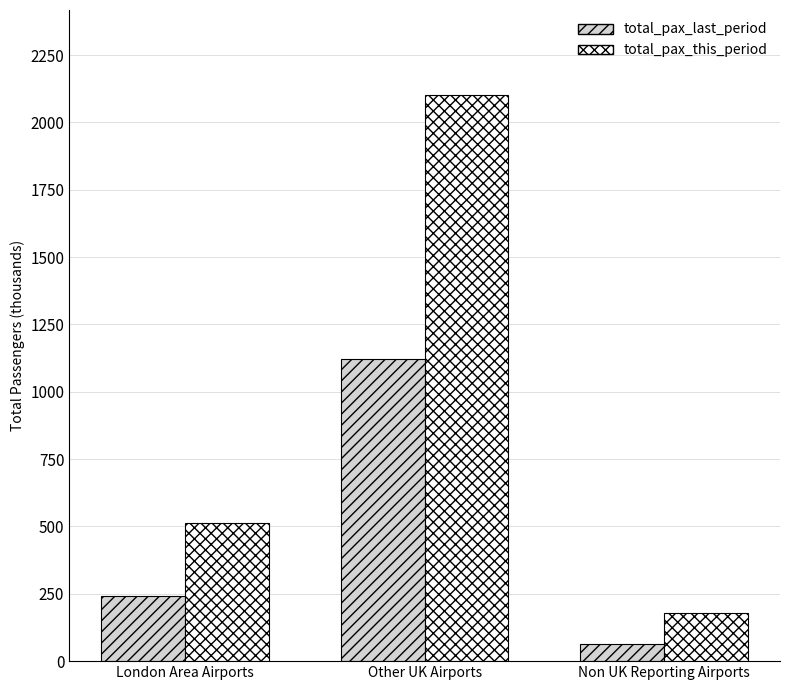

What is the label of the 1st bar from the right?

Non UK Reporting Airports